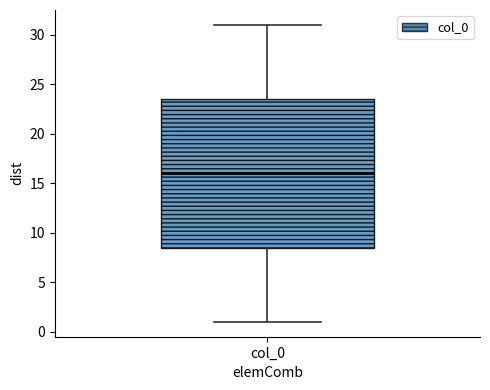

Read this box plot against the y-axis: the position of the median line, the range covered by the box, and the ends of both whiskers. The values are not printed on the chart, so give them approximately, as read against the axis.

median 16.0, box 8.5 to 23.5, whiskers 1.0 to 31.0